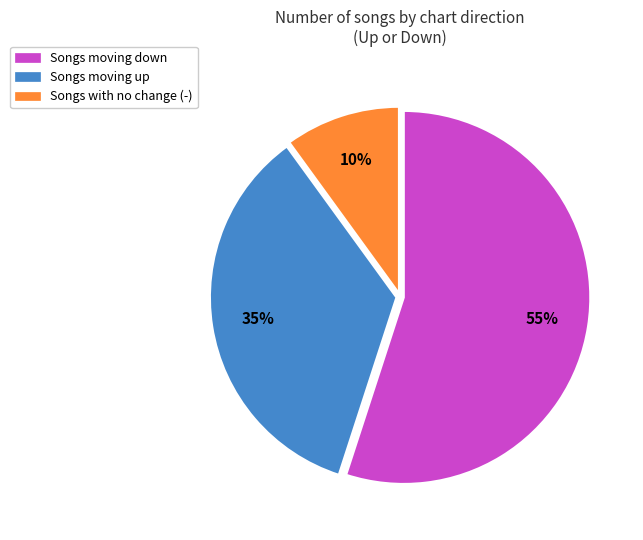

The Songs with no change (-) slice represents 2% of the pie. True or false?

False